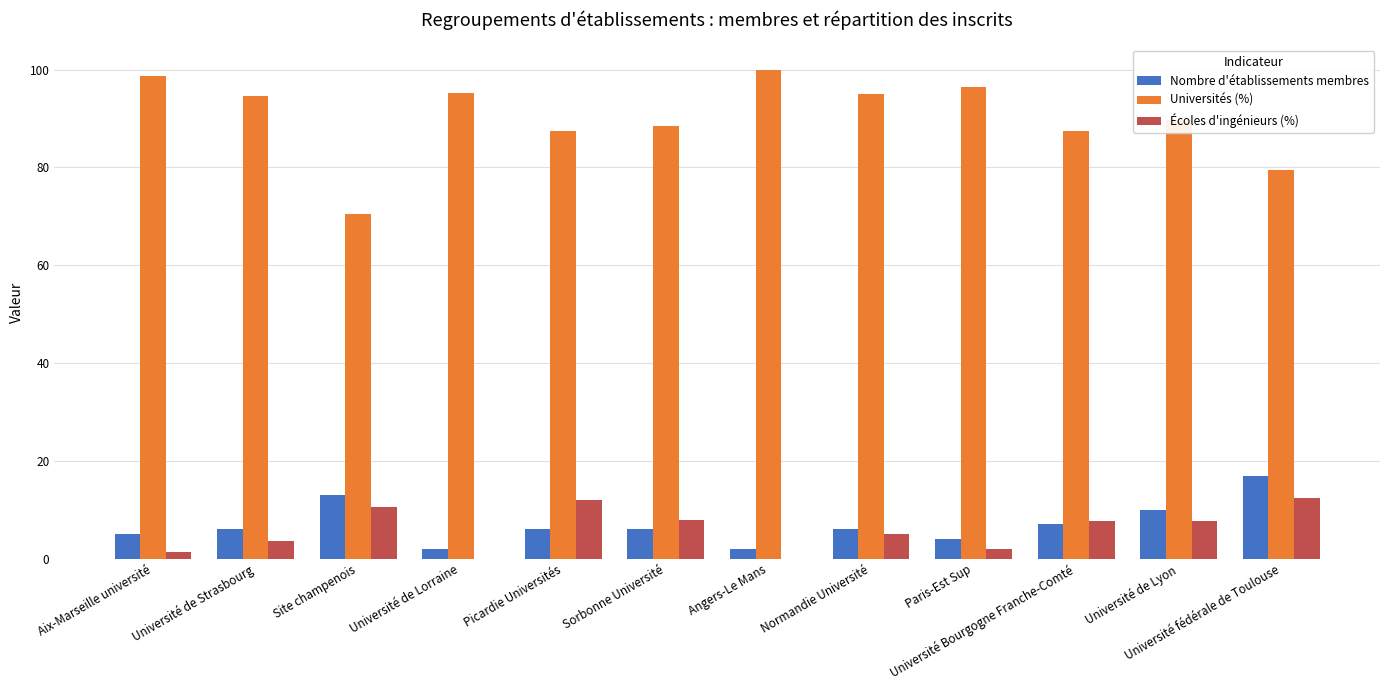

What is the maximum value for Écoles d'ingénieurs (%)?

12.5